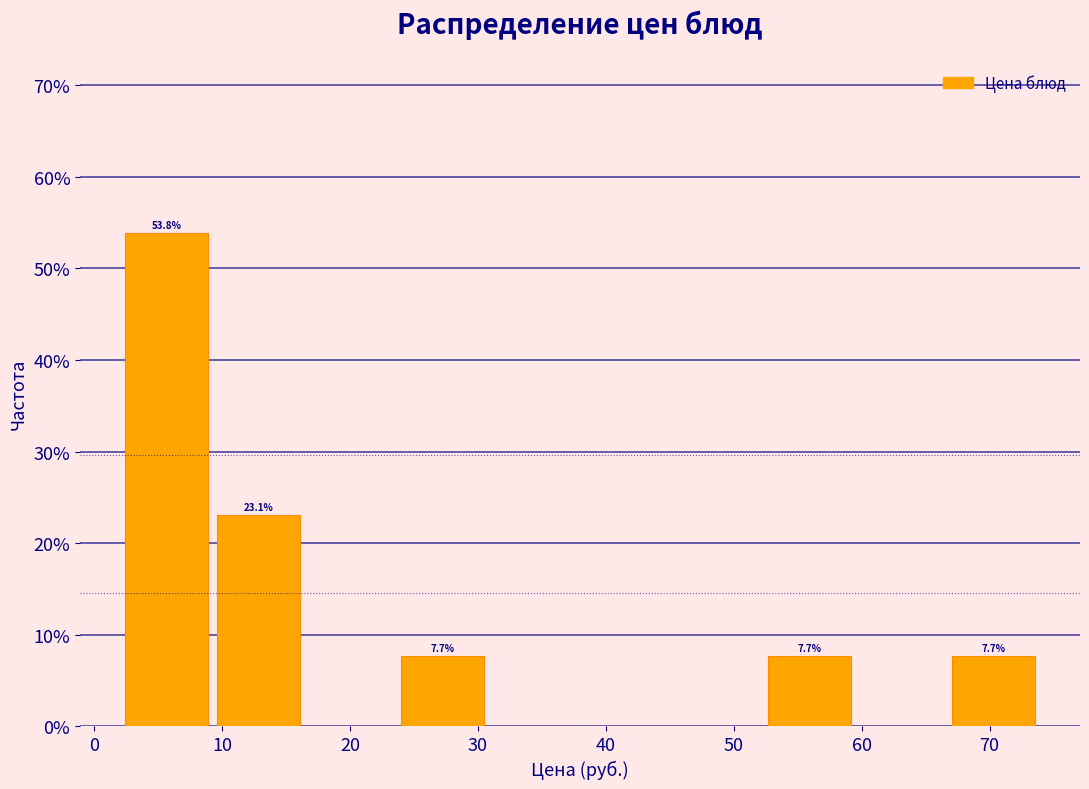

Over which range of the x-axis is the bar tallest?

2 to 9